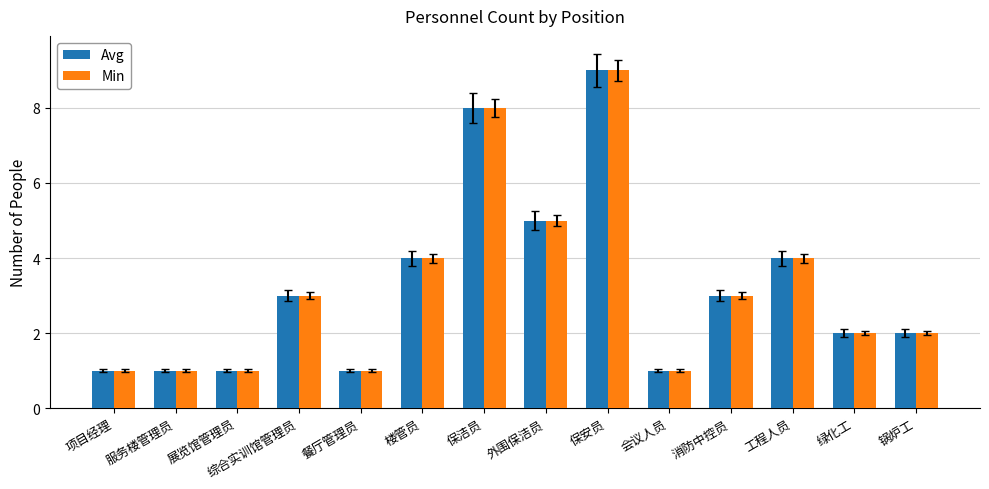

How many bars are there in total?

28